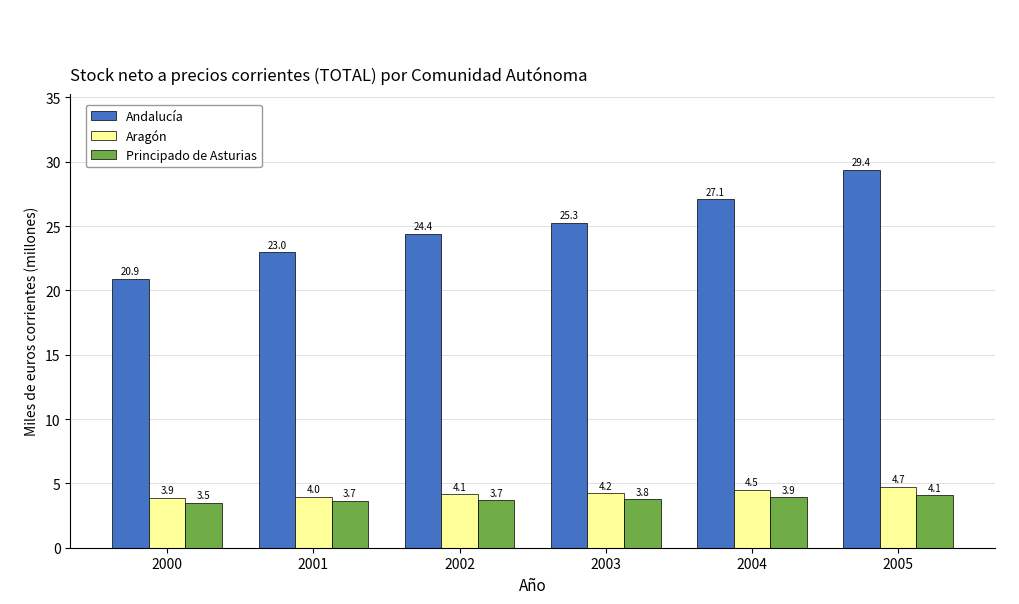

How many data points in Aragón are less than 4?

2